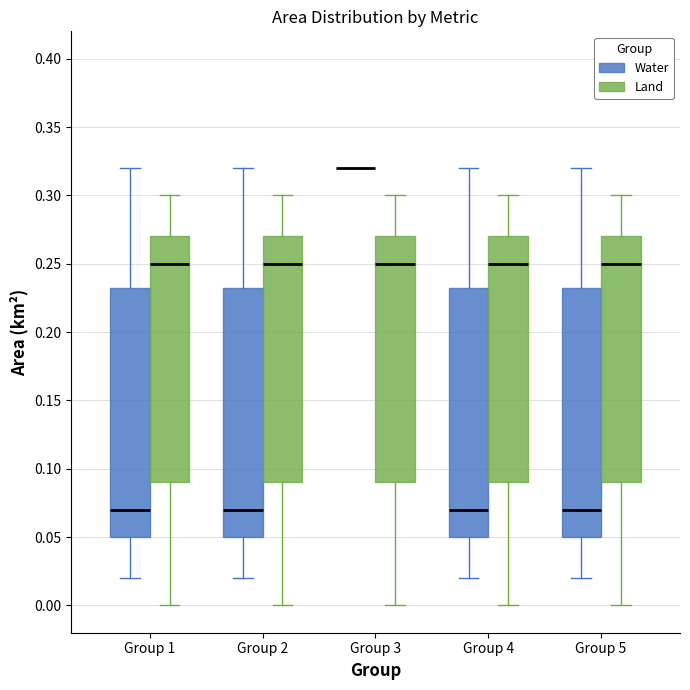

Reading left to right, transcribe this box plot: for each box, give where its median line is, the range the box spans, and where its two whiskers end, as read against the y-axis. The values are not printed on the chart, so give them approximately, as read against the axis.

Group 1 (Water): median 0.070, box 0.050 to 0.235, whiskers 0.020 to 0.320
Group 1 (Land): median 0.250, box 0.090 to 0.270, whiskers 0.000 to 0.300
Group 2 (Water): median 0.070, box 0.050 to 0.235, whiskers 0.020 to 0.320
Group 2 (Land): median 0.250, box 0.090 to 0.270, whiskers 0.000 to 0.300
Group 3 (Water): box collapsed to a line at 0.320, whiskers 0.320 to 0.320
Group 3 (Land): median 0.250, box 0.090 to 0.270, whiskers 0.000 to 0.300
Group 4 (Water): median 0.070, box 0.050 to 0.235, whiskers 0.020 to 0.320
Group 4 (Land): median 0.250, box 0.090 to 0.270, whiskers 0.000 to 0.300
Group 5 (Water): median 0.070, box 0.050 to 0.235, whiskers 0.020 to 0.320
Group 5 (Land): median 0.250, box 0.090 to 0.270, whiskers 0.000 to 0.300